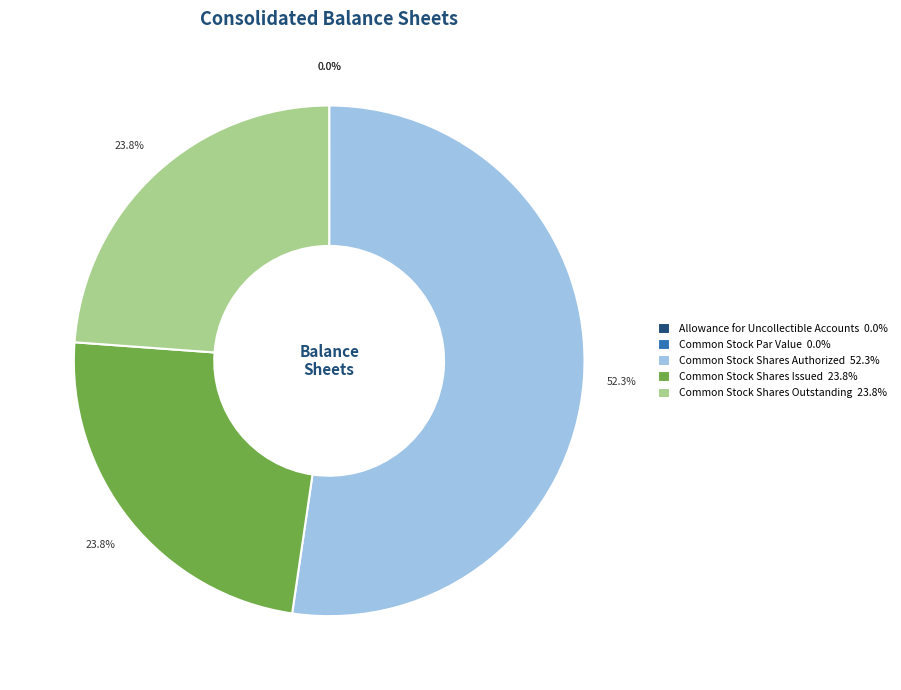

How much of the chart is everything except Common Stock Shares Issued 23.8%?

76.2%